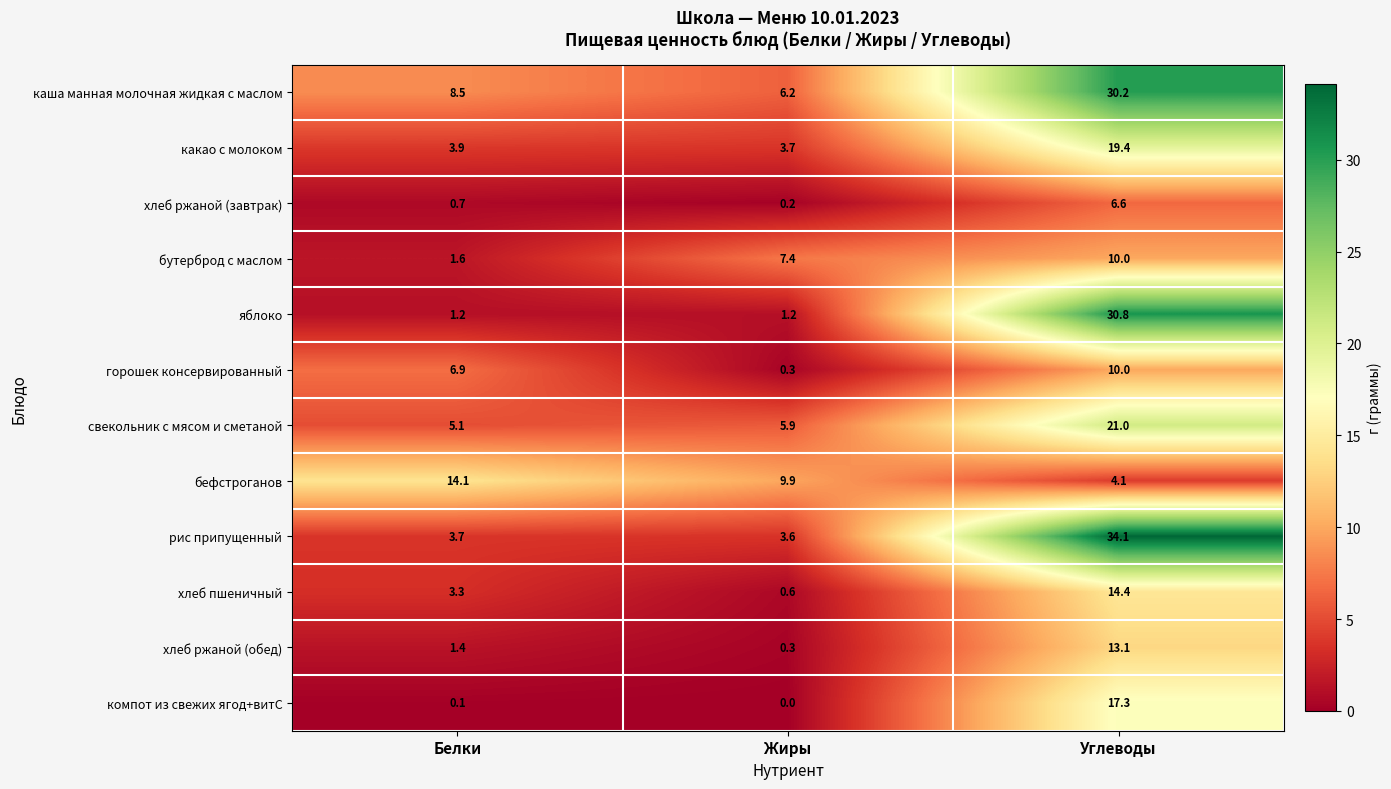

Rank the categories by хлеб пшеничный value from lowest to highest.

Жиры, Белки, Углеводы